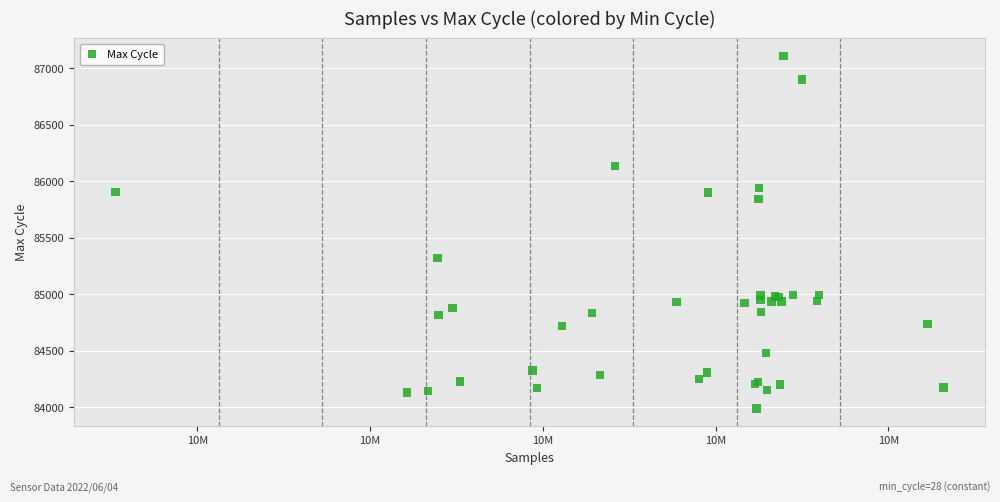

What Y value in the scatter plot is closest to 85549?

85318